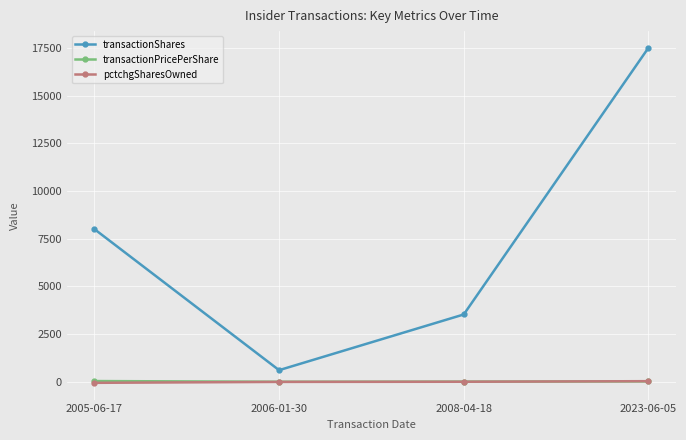

The value of transactionShares at 2006-01-30 is 608.0. True or false?

True